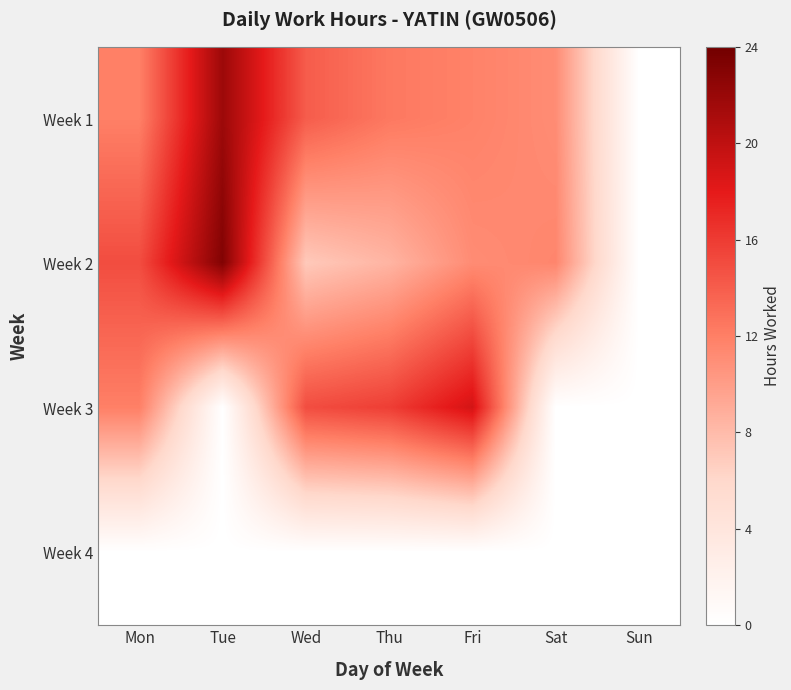

Reading right to left, what are all the values shown in this chart?

Week 1: Sun=0.0	Sat=11.1	Fri=11.8	Thu=12.4	Wed=14.1	Tue=21.8	Mon=11.9
Week 2: Sun=0.0	Sat=11.6	Fri=11.2	Thu=8.4	Wed=7.0	Tue=23.2	Mon=15.0
Week 3: Sun=0.0	Sat=0.0	Fri=18.9	Thu=15.8	Wed=14.9	Tue=0.0	Mon=12.0
Week 4: Sun=0.0	Sat=0.0	Fri=0.0	Thu=0.0	Wed=0.0	Tue=0.0	Mon=0.0